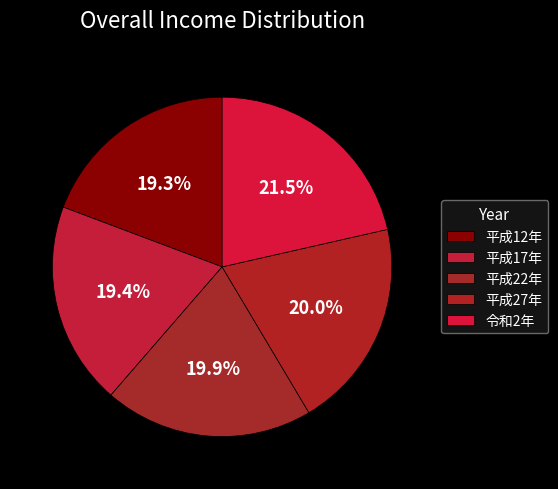

What is the largest slice in the pie chart?

令和2年